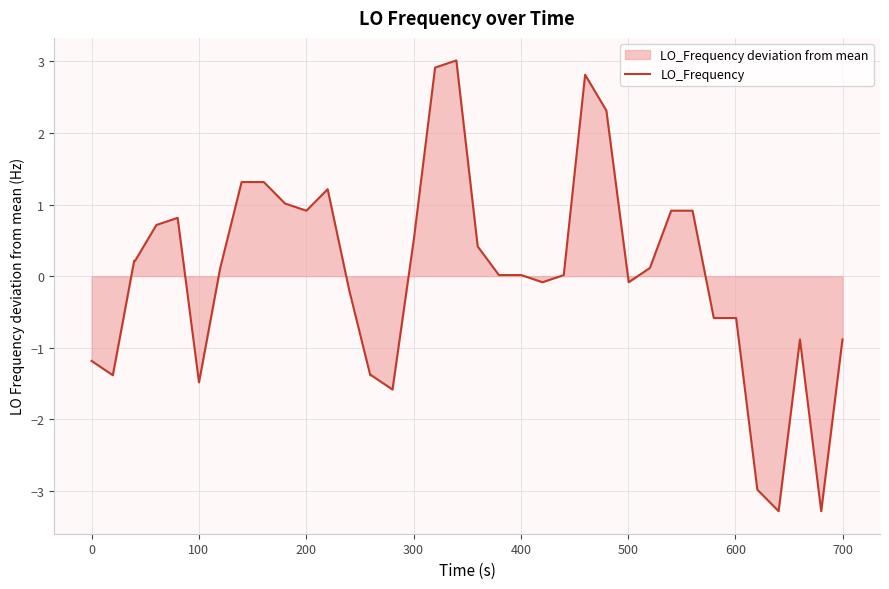

What is the minimum value shown in the chart?

-3.3